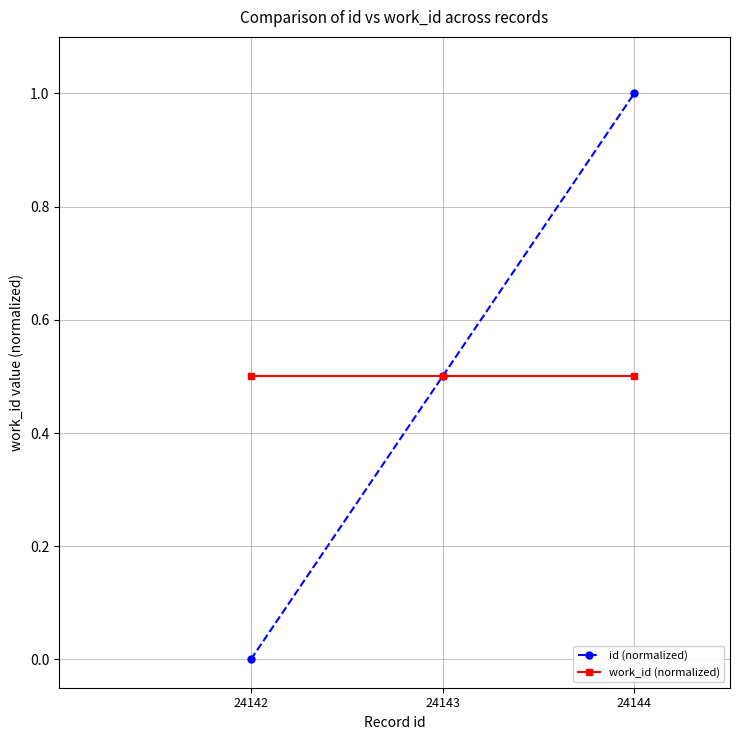

What is the spread (max minus min) of values at 24144?

0.5